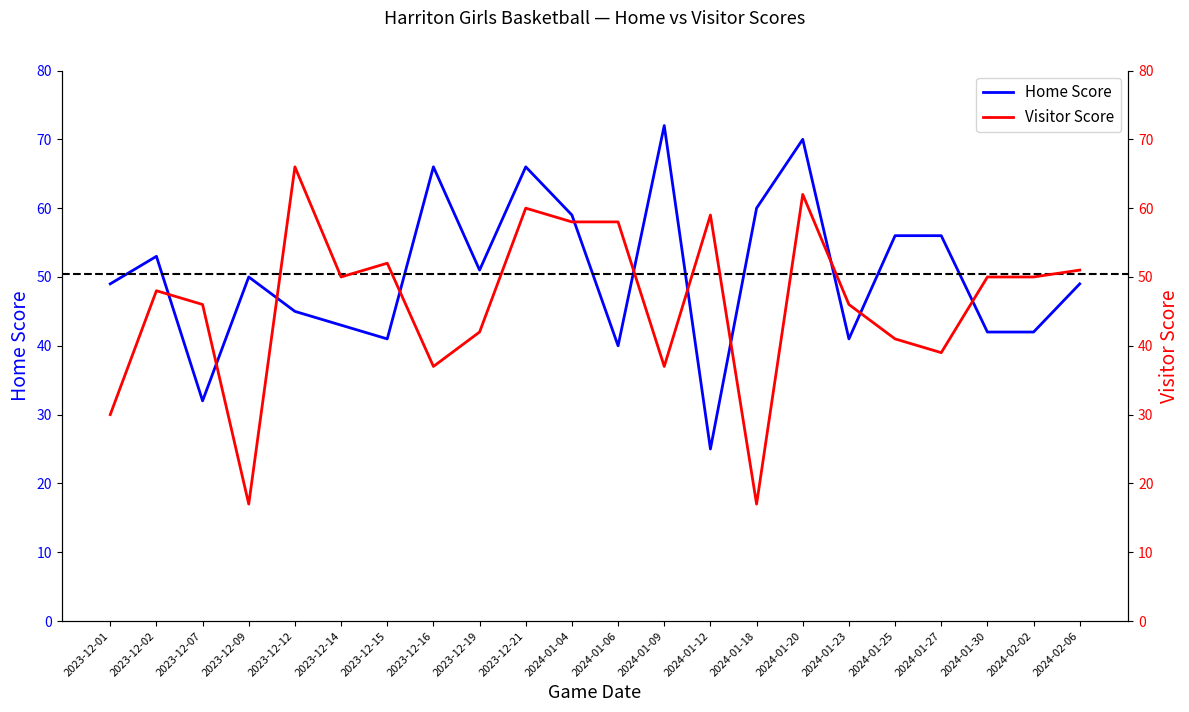

How many interior local valleys does the Visitor Score series have?

6